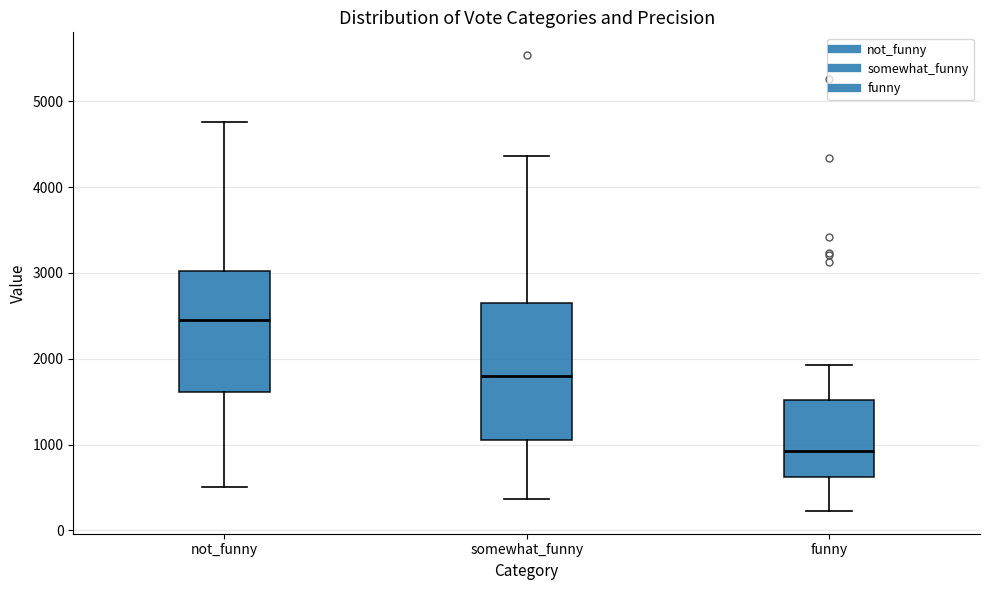

Which box's median line is the lowest?

funny